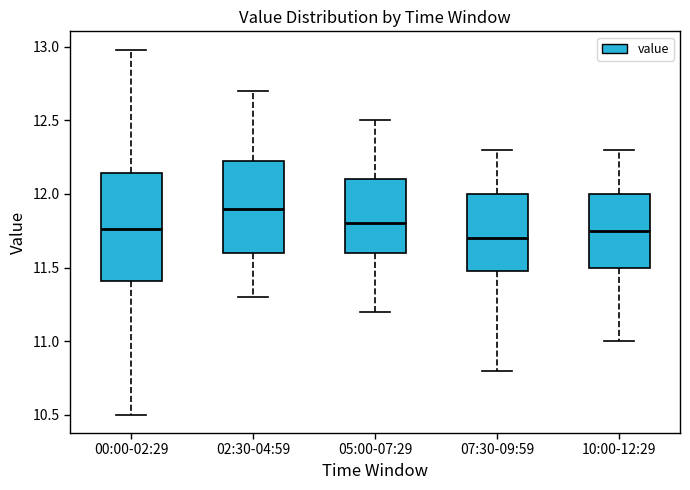

Where is the upper edge of the box for 10:00-12:29 on the y-axis? The values are not printed on the chart, so give them approximately, as read against the axis.

12.00